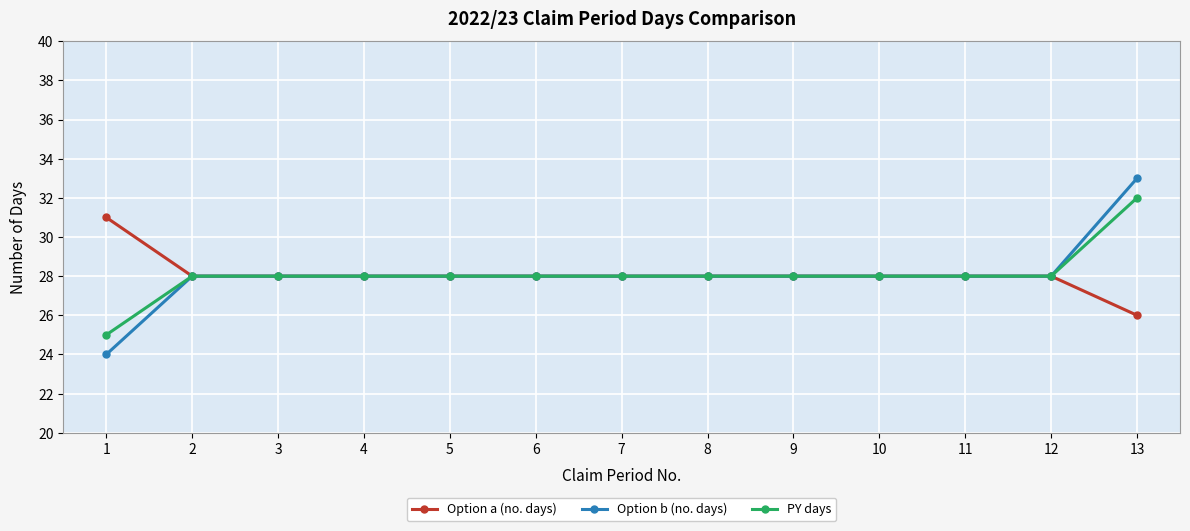

What is the highest value of the PY days series?

32